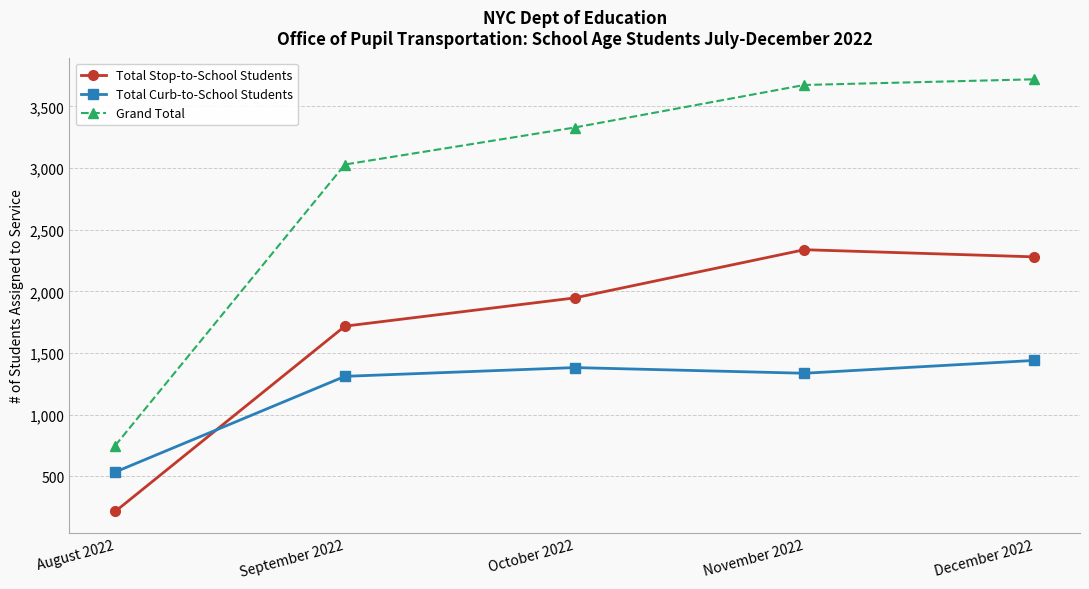

Is it true that Grand Total equals 161 at August 2022?

False